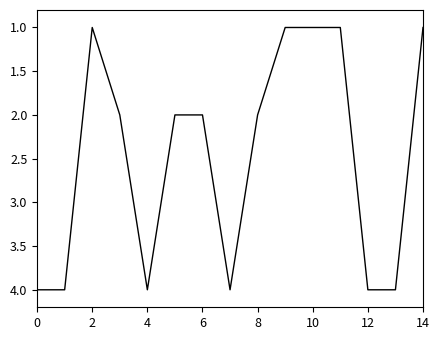

What is the maximum value shown in the chart?

4